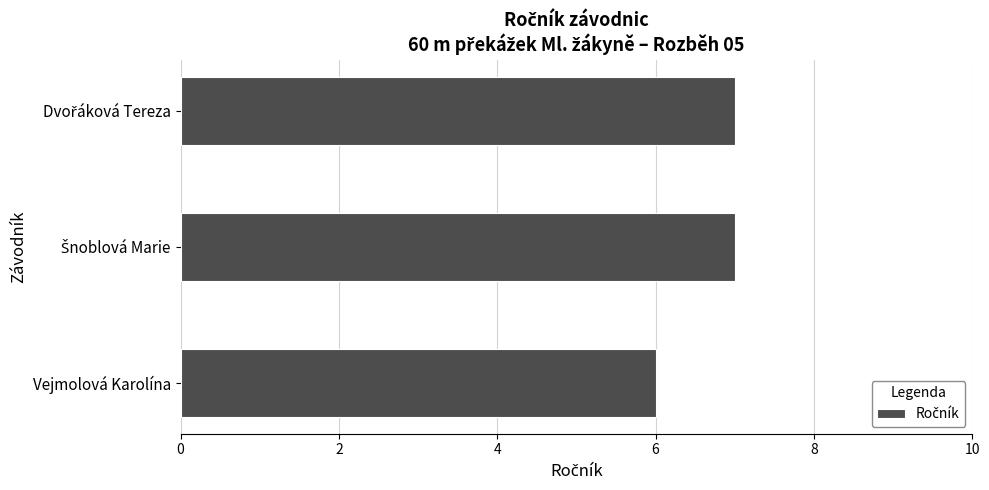

What is the approximate value at Vejmolová Karolína?

6